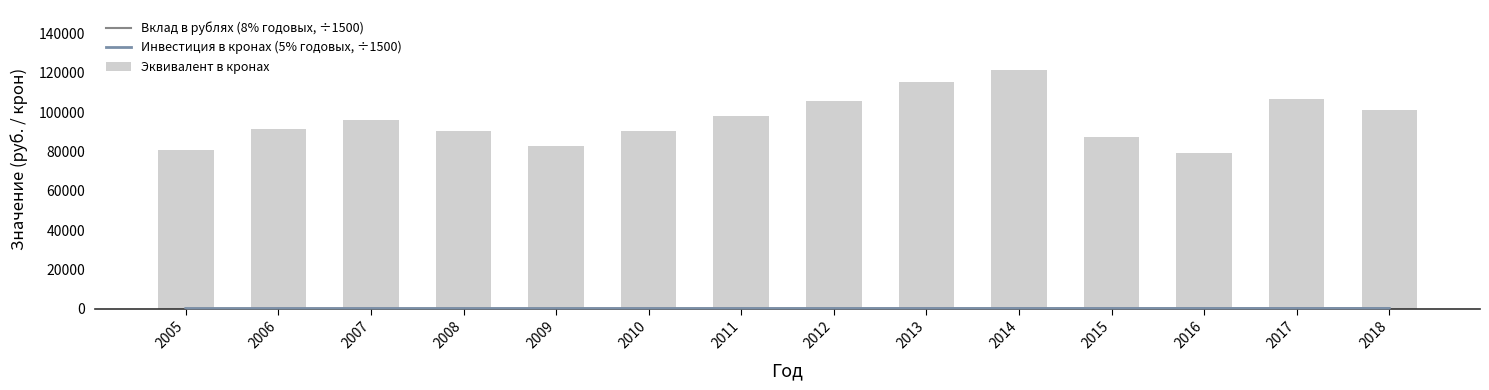

Are the bars grouped side by side (vs. stacked)?

Yes